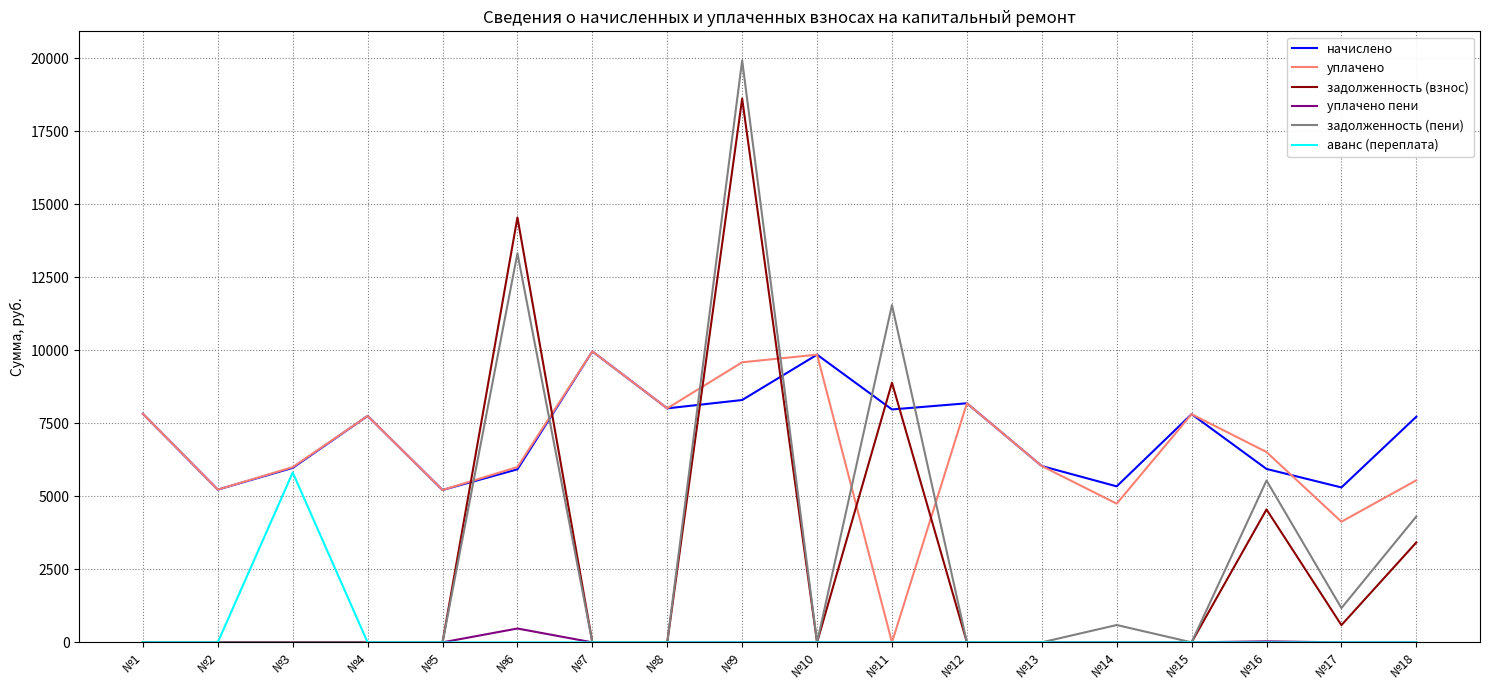

Is the value of задолженность (взнос) at №9 greater than the value of уплачено пени at №7?

Yes